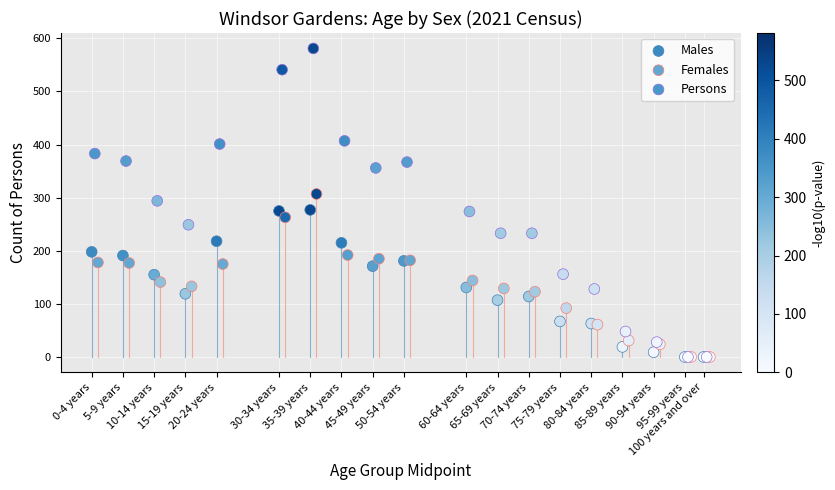

Which series contains the highest Y value?

Persons